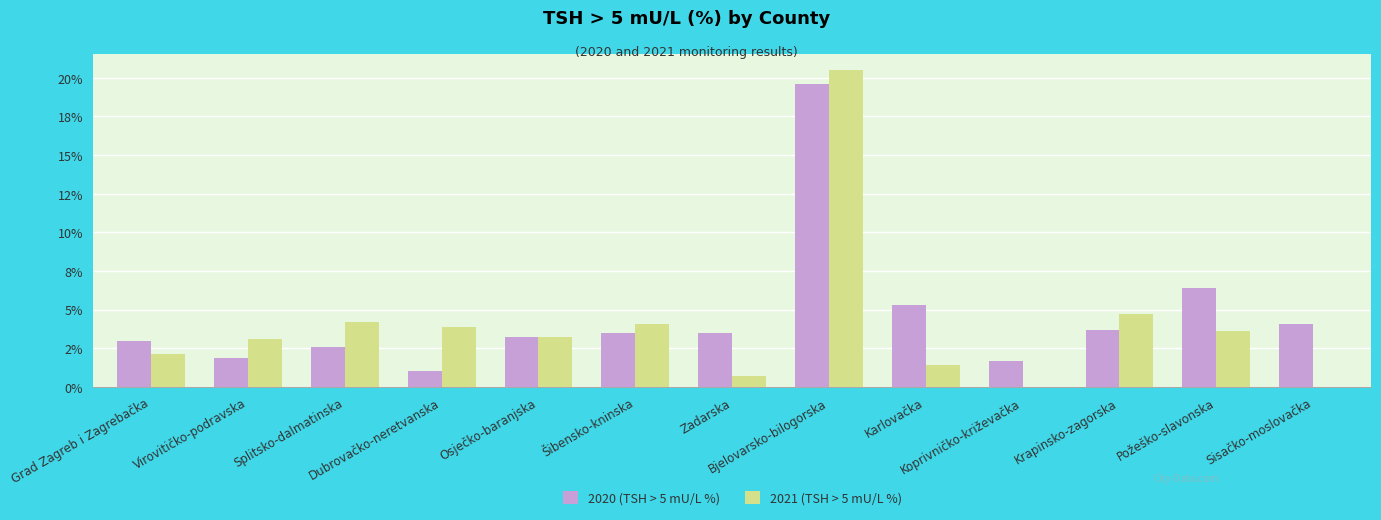

Does the chart contain stacked bars?

No